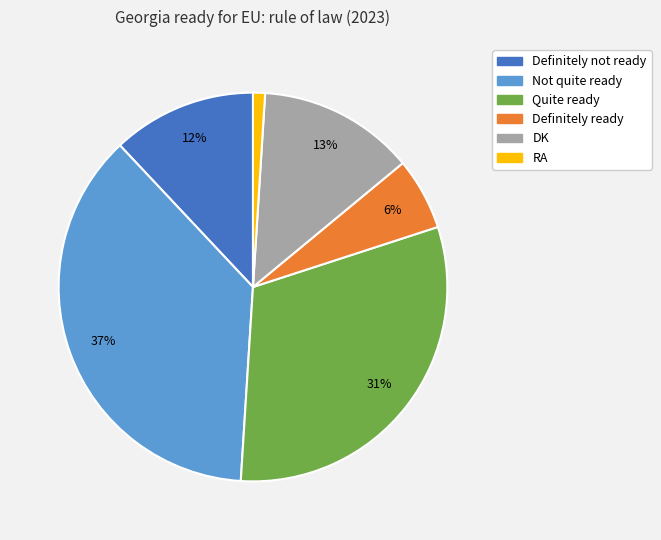

To the nearest percent, what is the average slice percentage?

17%